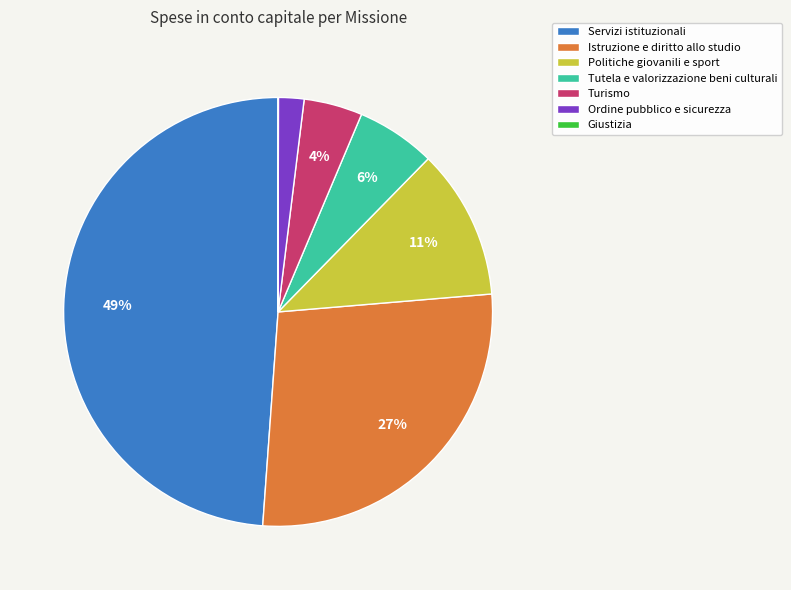

The Turismo slice represents 12% of the pie. True or false?

False